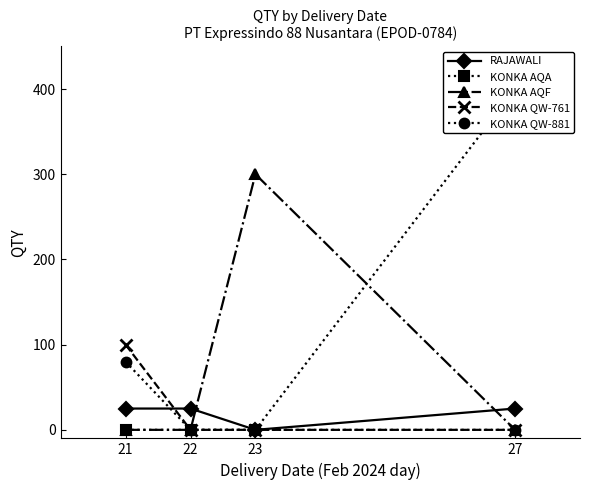

How many lines are shown in the chart?

5